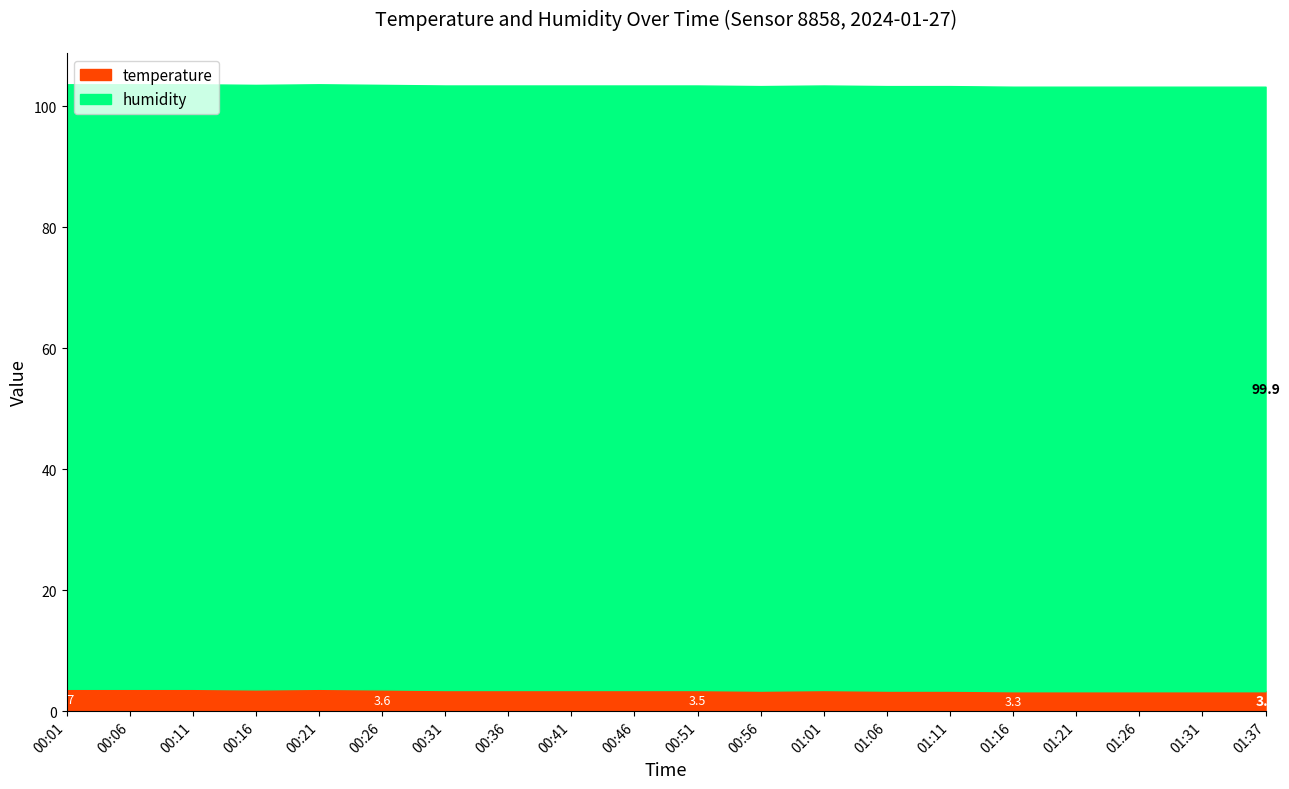

Count the temperature values in the range 3 to 4.

20